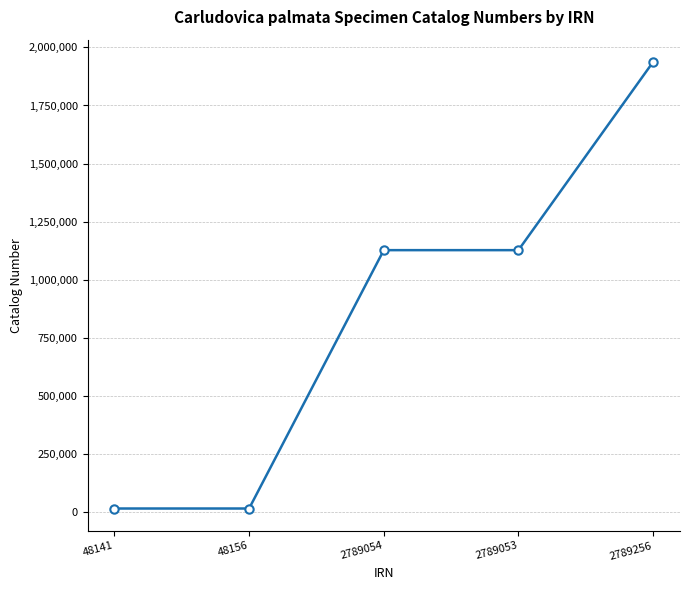

What is the label of the 4th point from the left?

2789053